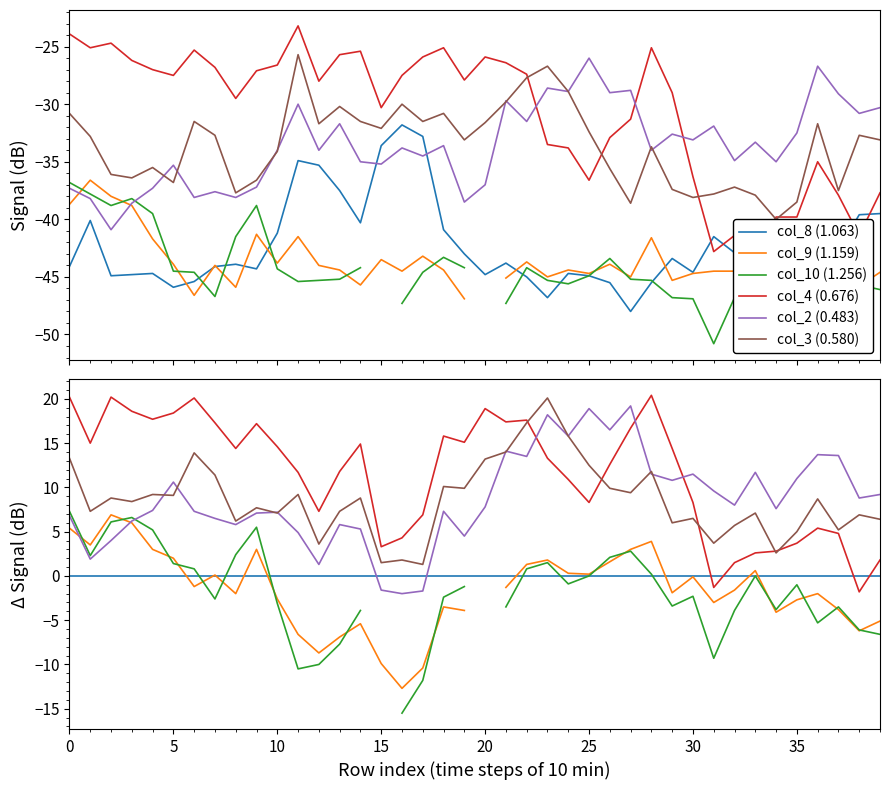

What is the label of the 24th point from the right?

16